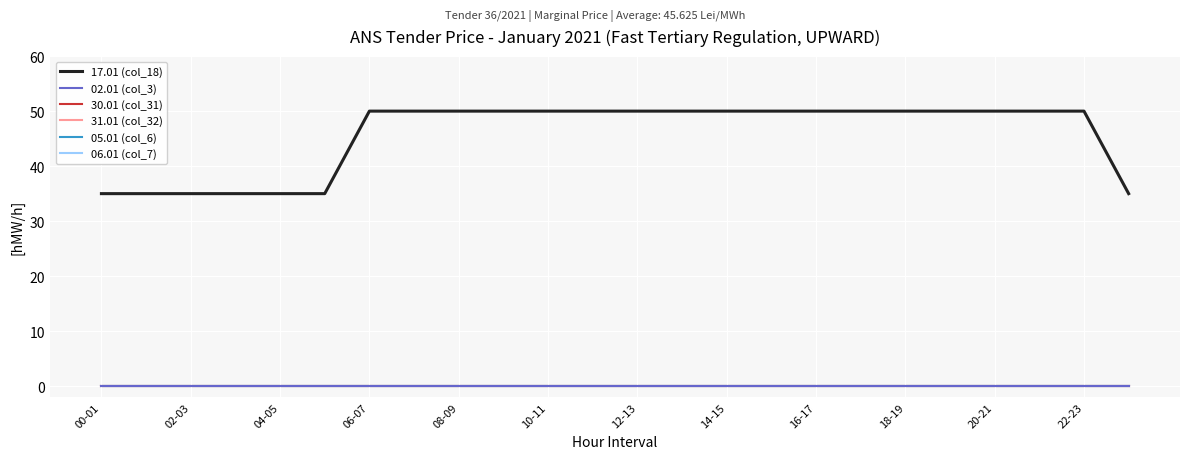

At which label does 02.01 (col_3) reach its minimum?

00-01